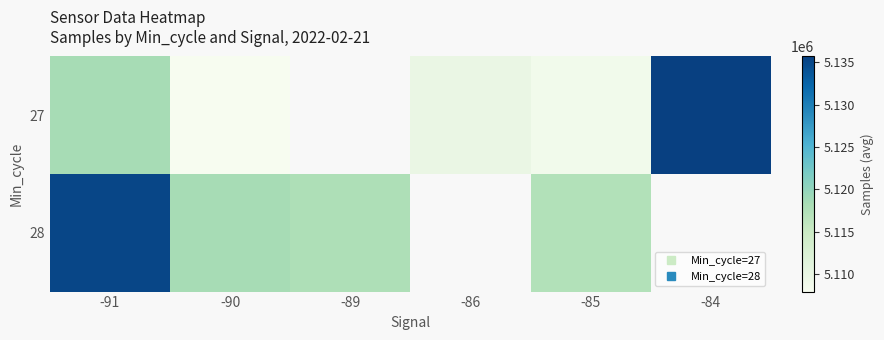

What is the difference between the second highest and minimum values in the 28 series?

641.2